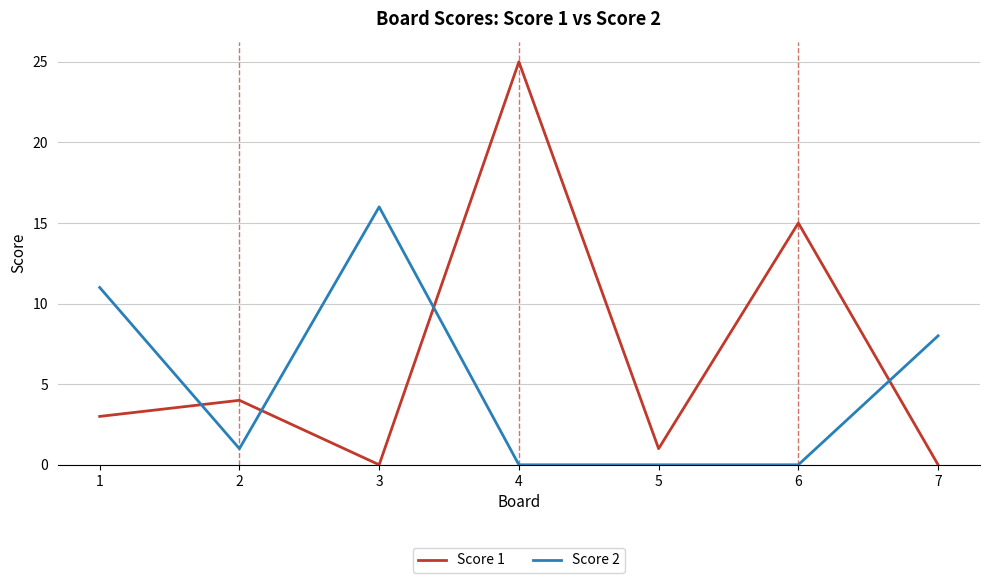

True or false: Score 1 has a value of 3 at 1.

True